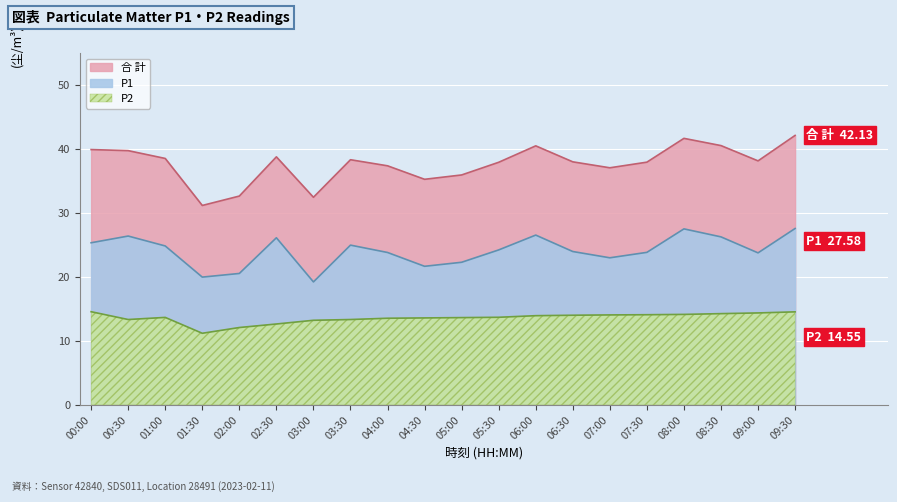

Between 04:00 and 07:00, which series saw the biggest shift?

P1